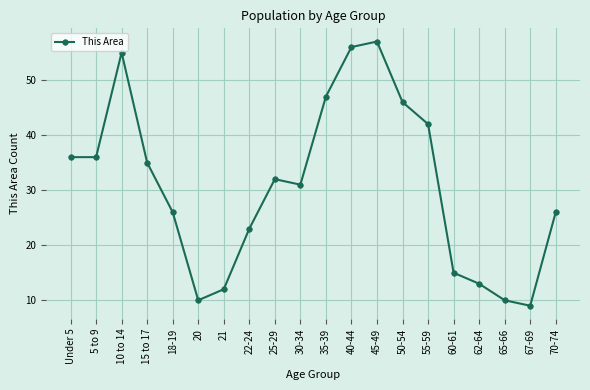

Does the chart have visible grid lines?

Yes